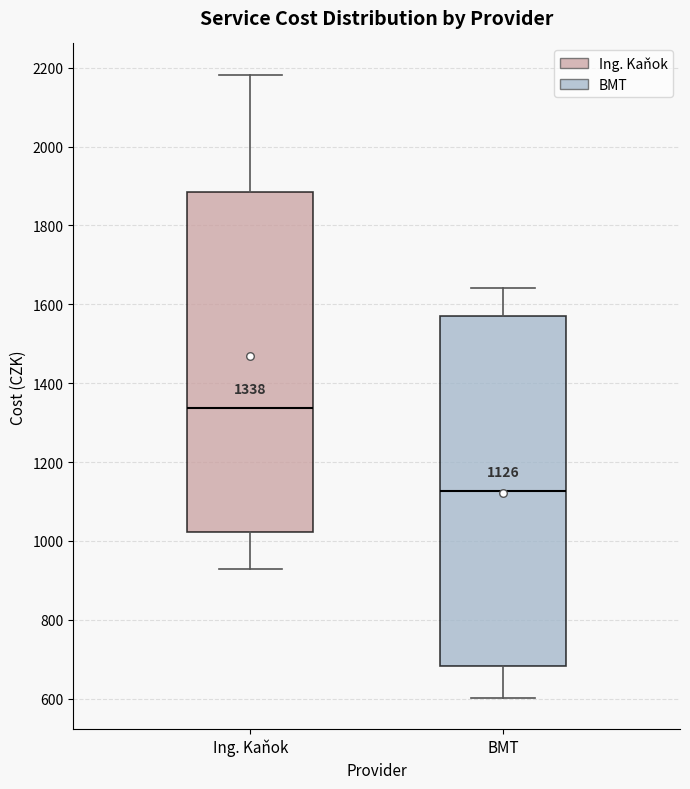

Which box has the highest median line?

Ing. Kaňok